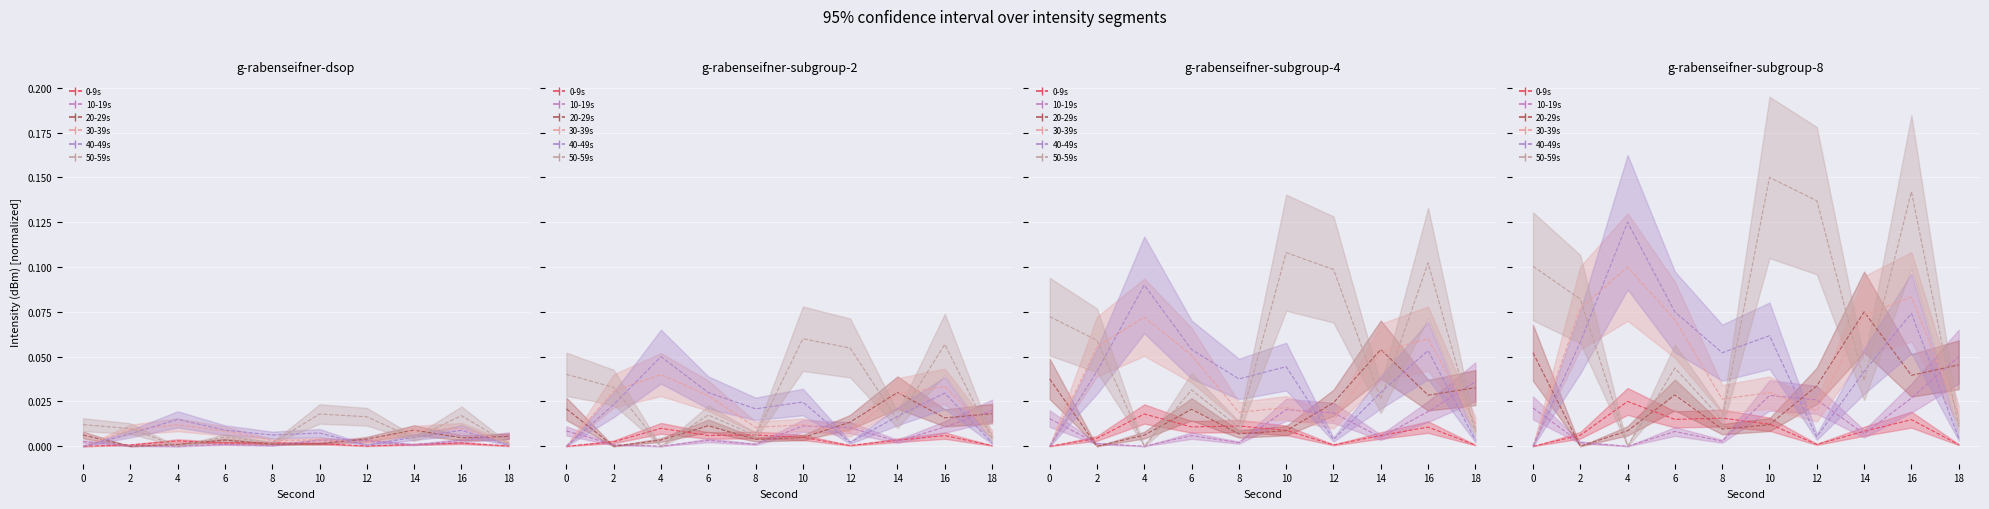

What are all the series names shown in the legend?

0-9s, 10-19s, 20-29s, 30-39s, 40-49s, 50-59s